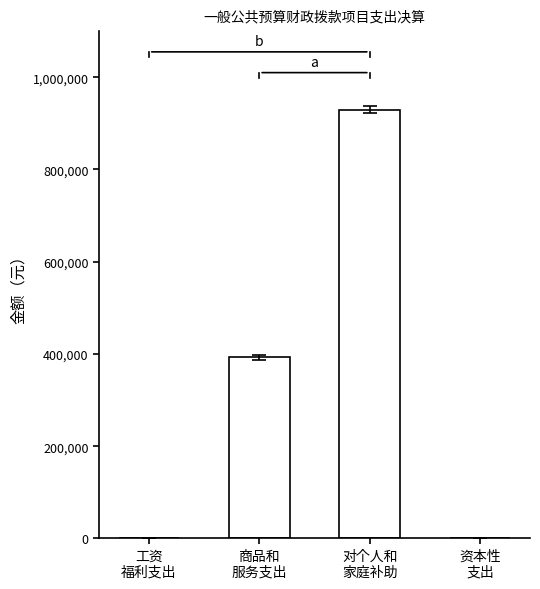

How many values exceed 392414?

2